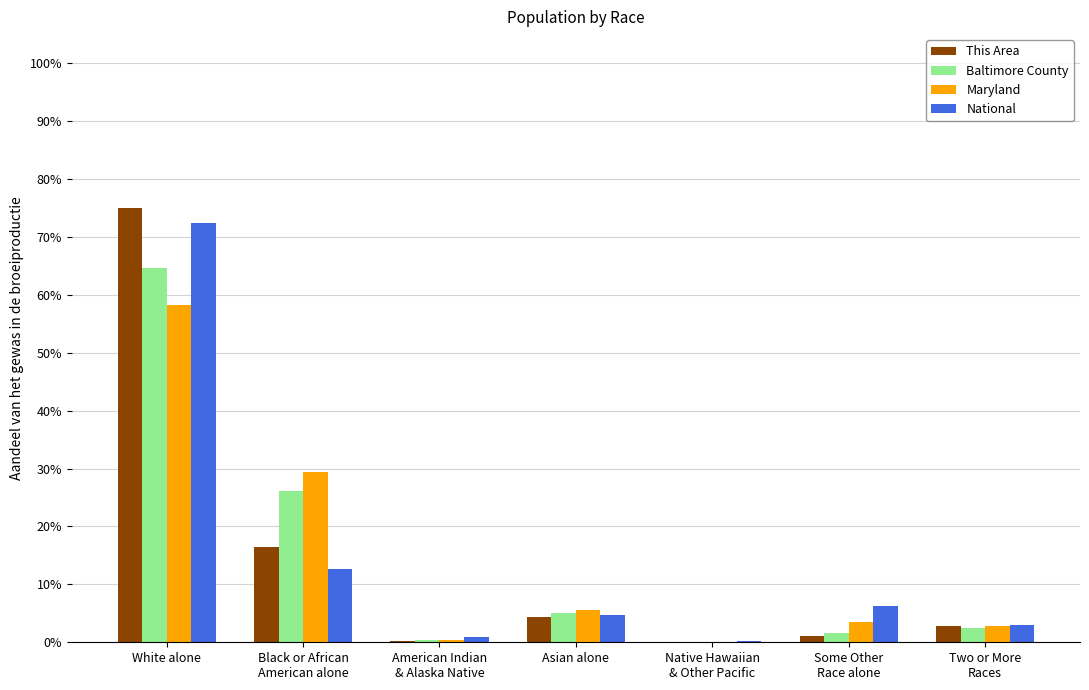

Which category has the highest value in the Baltimore County series?

White alone